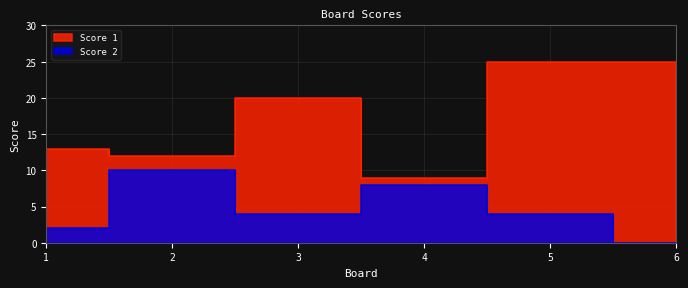

The value of Score 1 at 4 is 9. True or false?

True